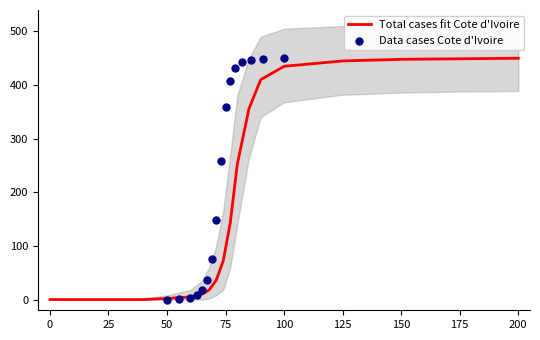

Which series contains the highest Y value?

upper_bound